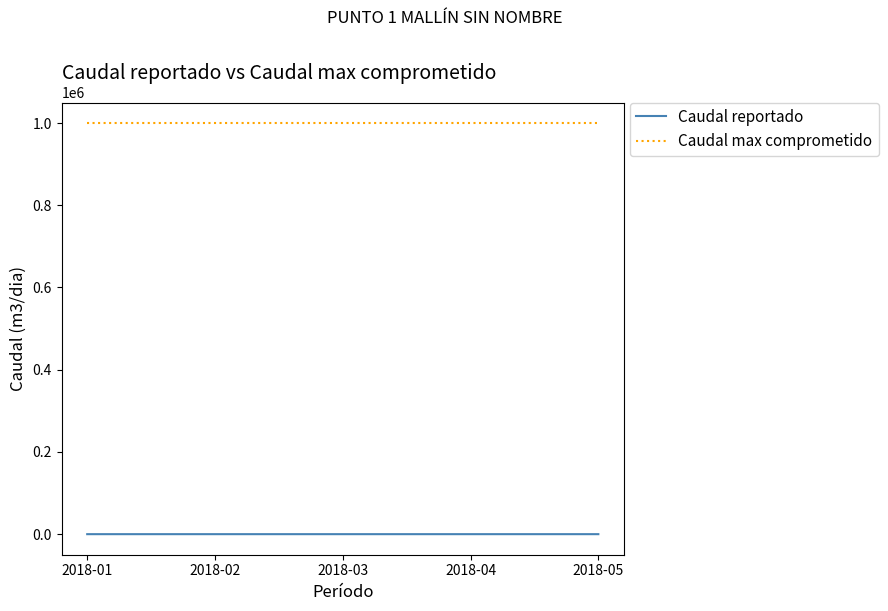

True or false: Caudal max comprometido and Caudal reportado intersect in this chart.

False